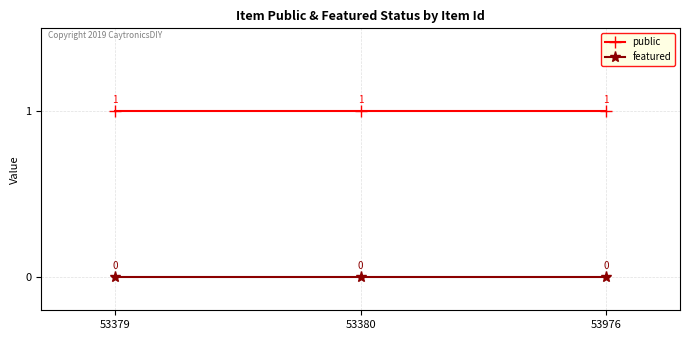

What is the spread (max minus min) of values at 53379?

1